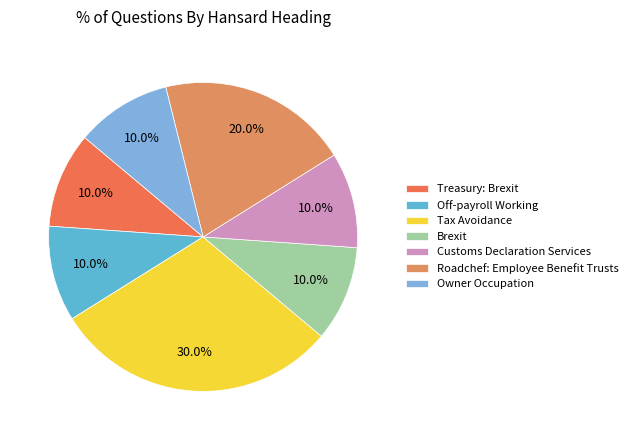

How many slices are in this pie chart?

7